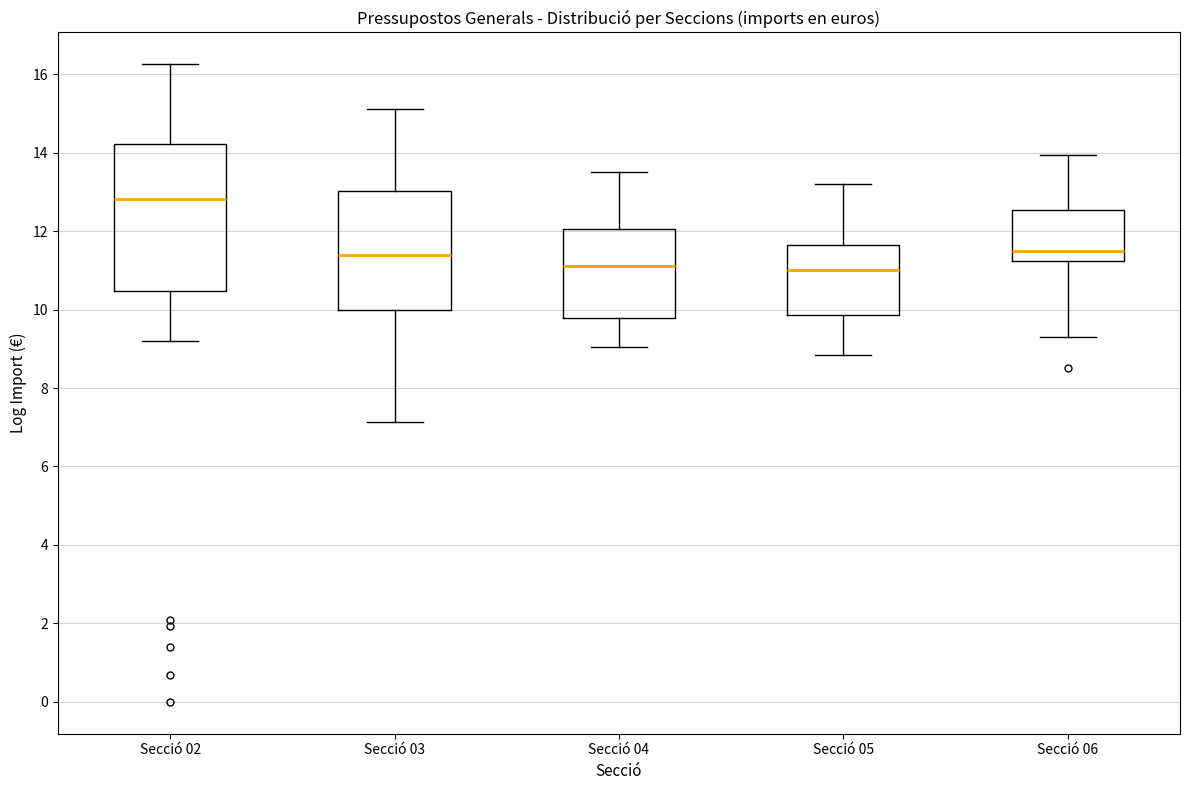

Reading left to right, transcribe this box plot: for each box, give where its median line is, the range the box spans, and where its two whiskers end, as read against the y-axis. The values are not printed on the chart, so give them approximately, as read against the axis.

Secció 02: median 12.8, box 10.4 to 14.2, whiskers 9.2 to 16.2
Secció 03: median 11.4, box 10.0 to 13.0, whiskers 7.2 to 15.0
Secció 04: median 11.2, box 9.8 to 12.0, whiskers 9.0 to 13.6
Secció 05: median 11.0, box 9.8 to 11.6, whiskers 8.8 to 13.2
Secció 06: median 11.6, box 11.2 to 12.6, whiskers 9.2 to 14.0